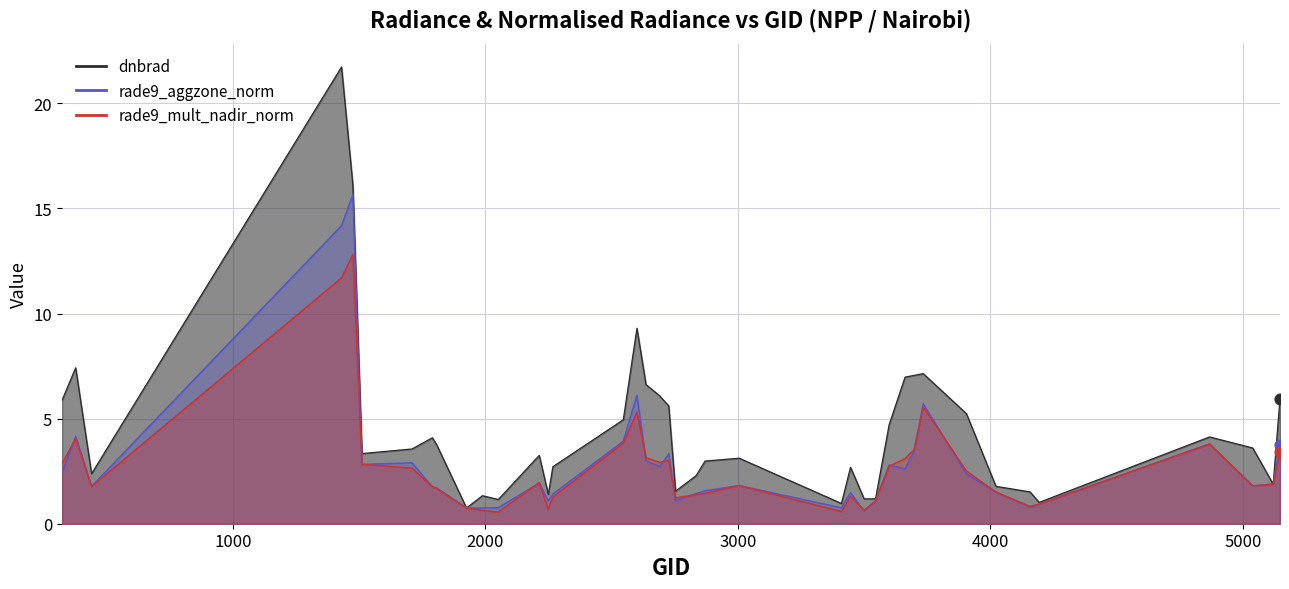

What are all the series names shown in the legend?

dnbrad, rade9_mult_nadir_norm, rade9_aggzone_norm